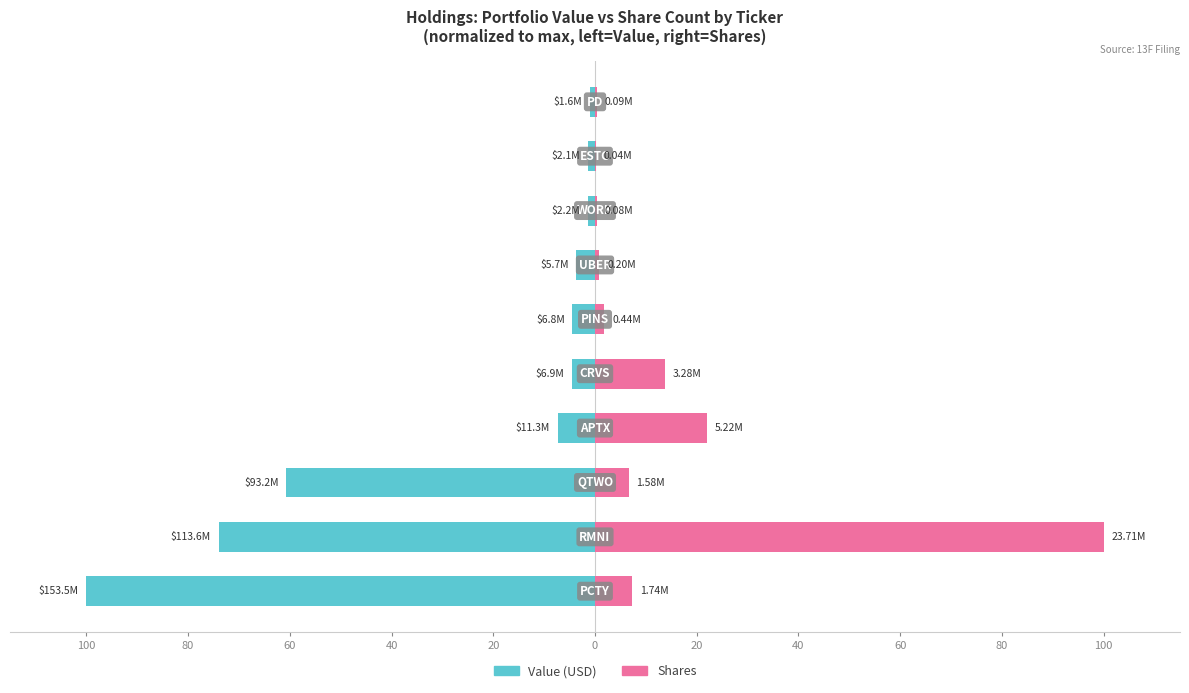

How many series are shown in this chart?

2